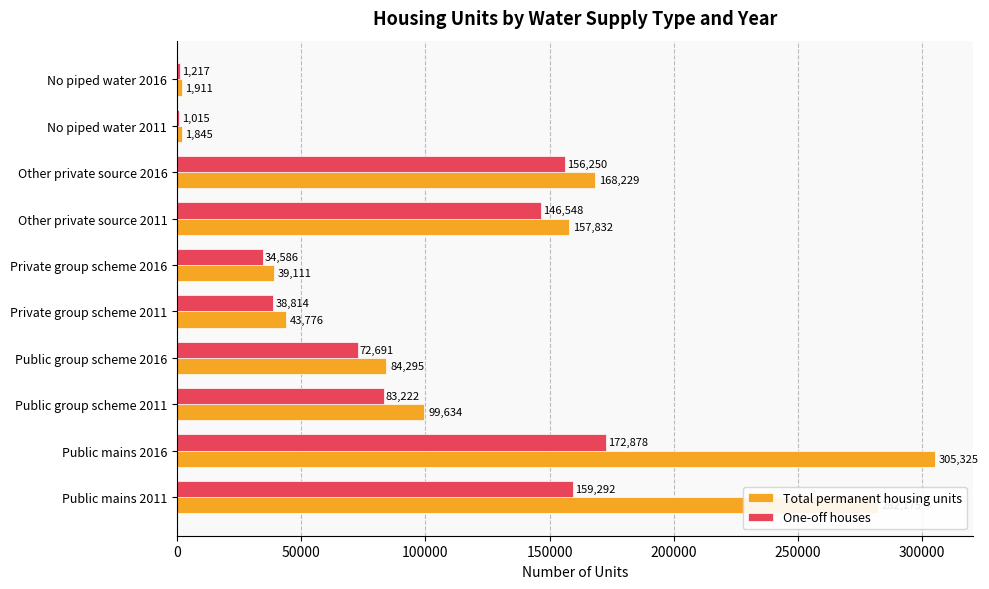

True or false: One-off houses has a value of 38814 at Private group scheme 2011.

True